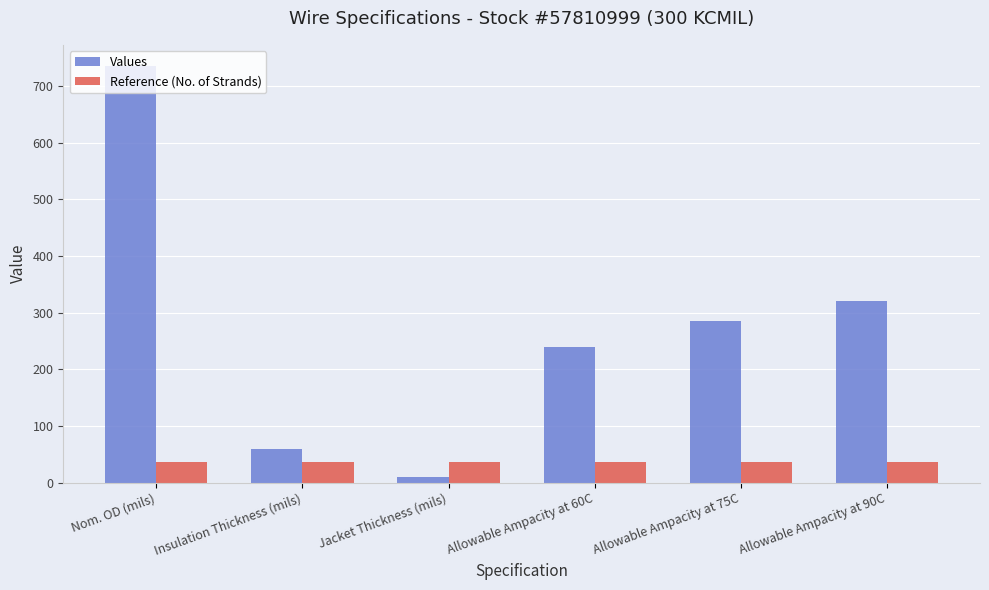

Which series has the largest total across all categories?

Values